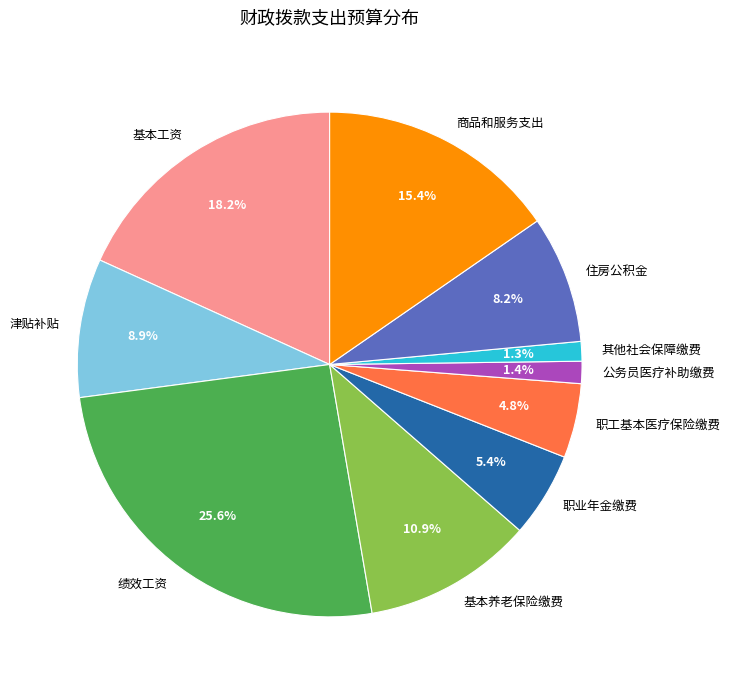

Combined, what portion of the pie is 职业年金缴费 and 基本养老保险缴费?

16.3%